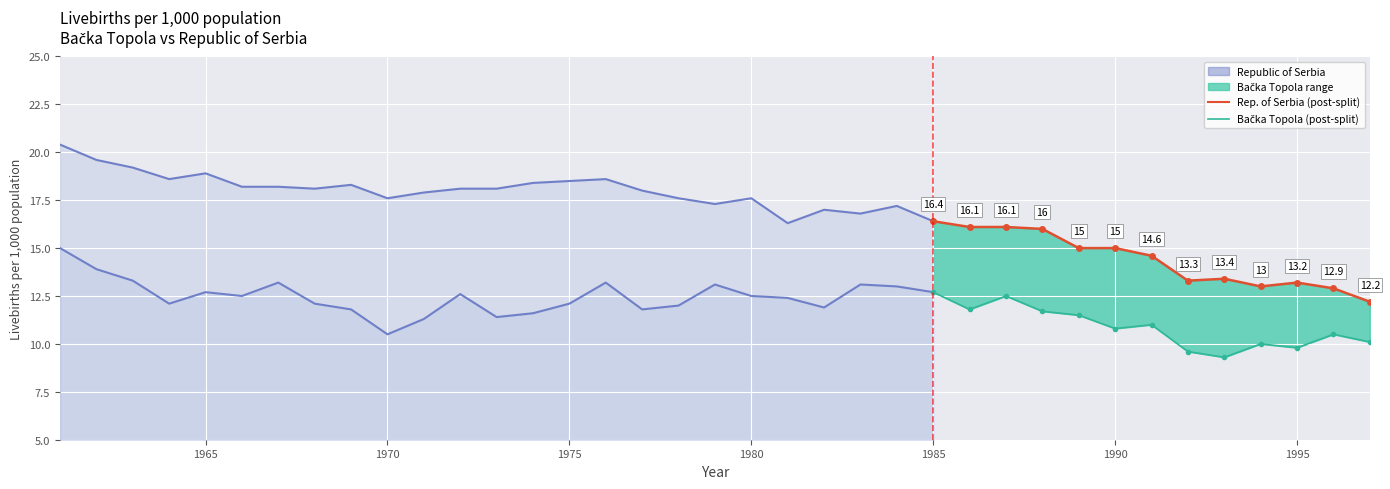

List the labels in order of Bačka Topola value, smallest first.

1993, 1992, 1995, 1994, 1997, 1970, 1996, 1990, 1991, 1971, 1973, 1989, 1974, 1988, 1969, 1977, 1986, 1982, 1978, 1964, 1968, 1975, 1981, 1966, 1980, 1987, 1972, 1965, 1985, 1984, 1979, 1983, 1967, 1976, 1963, 1962, 1961